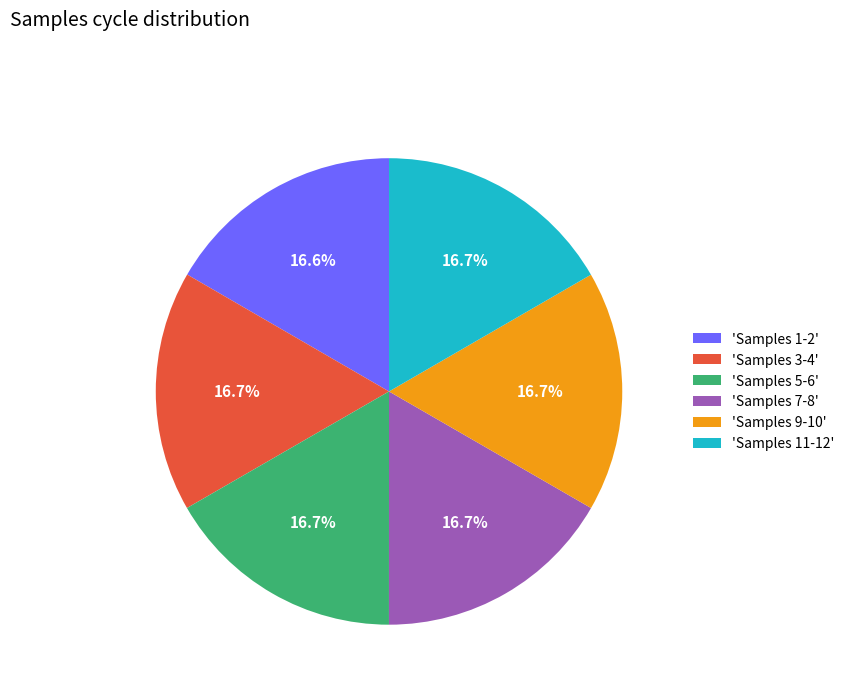

Does any single category account for the majority?

No